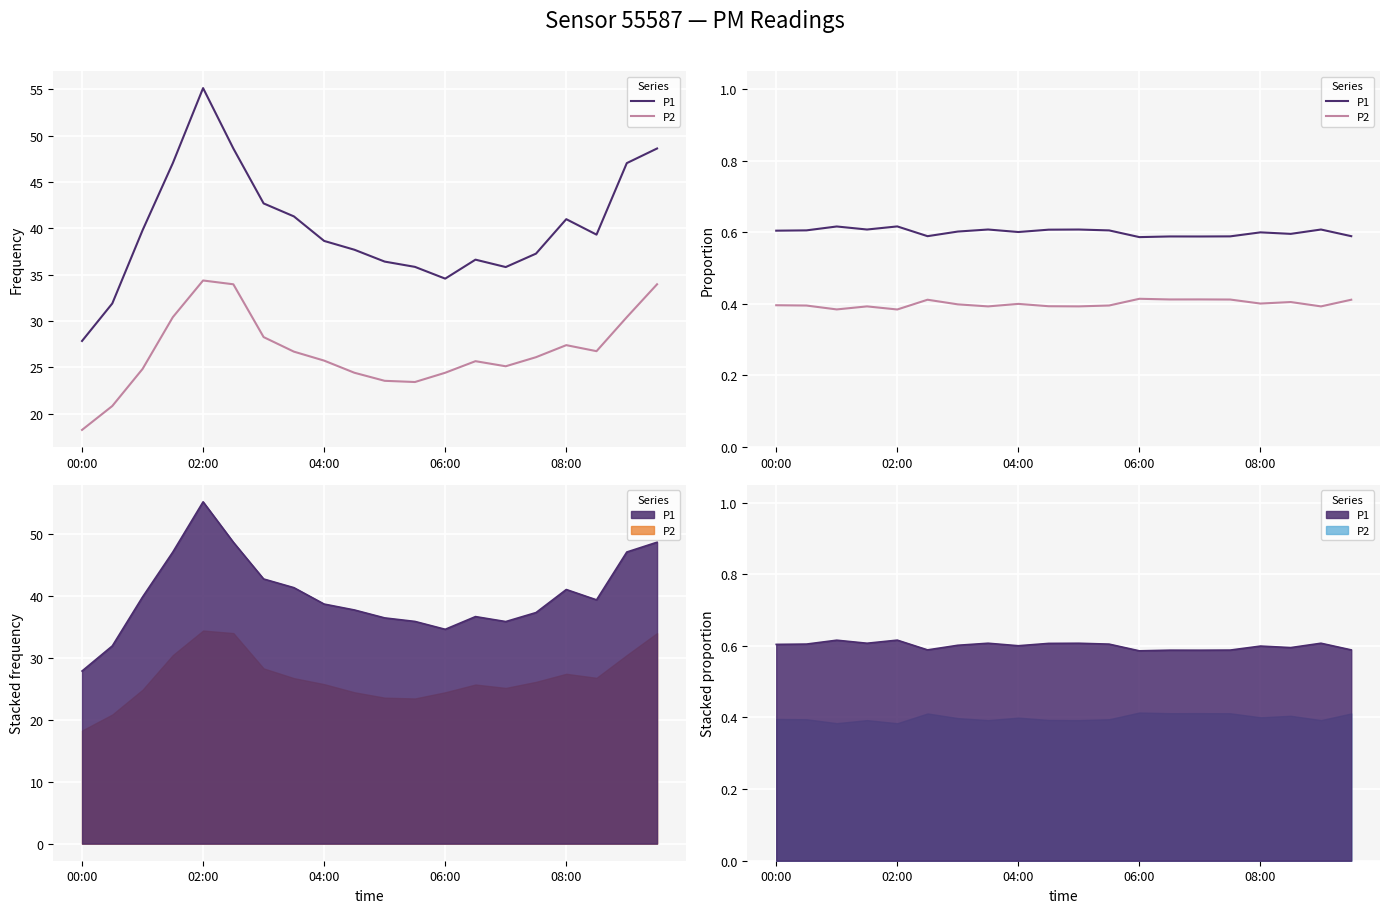

Is the value of P1 at 02:00 greater than the value of P2 at 11?

Yes